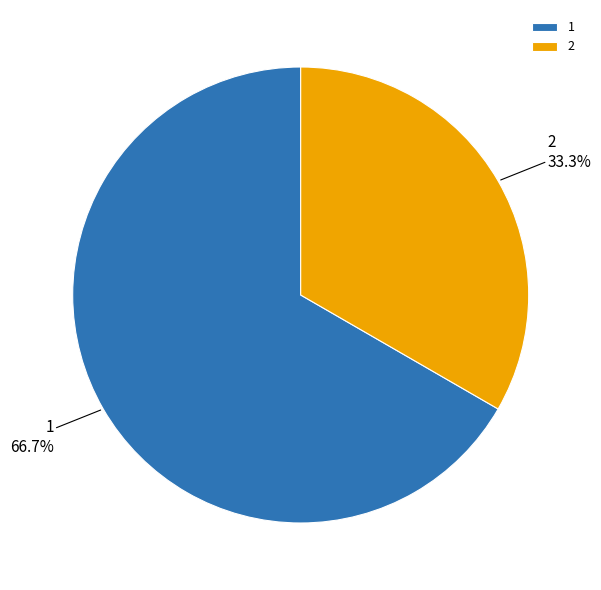

Does 2 represent more than half of the total?

No